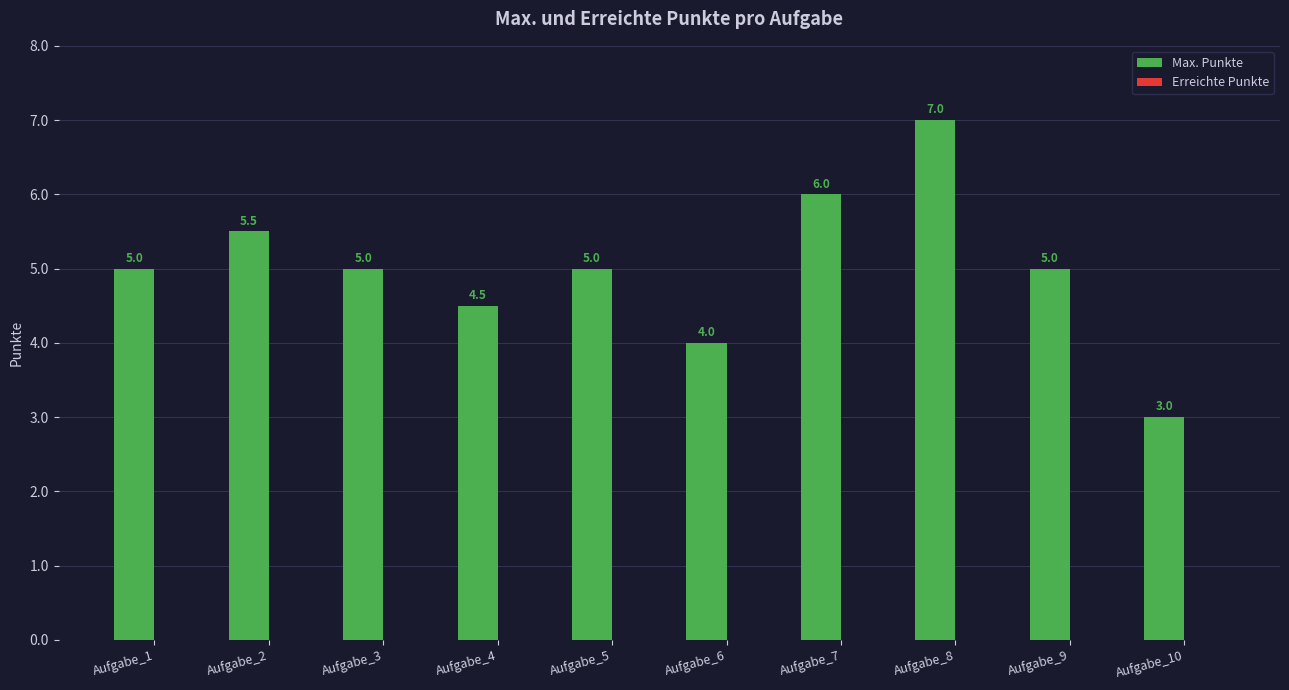

Which has a higher value, Aufgabe_4 or Aufgabe_8?

Aufgabe_8